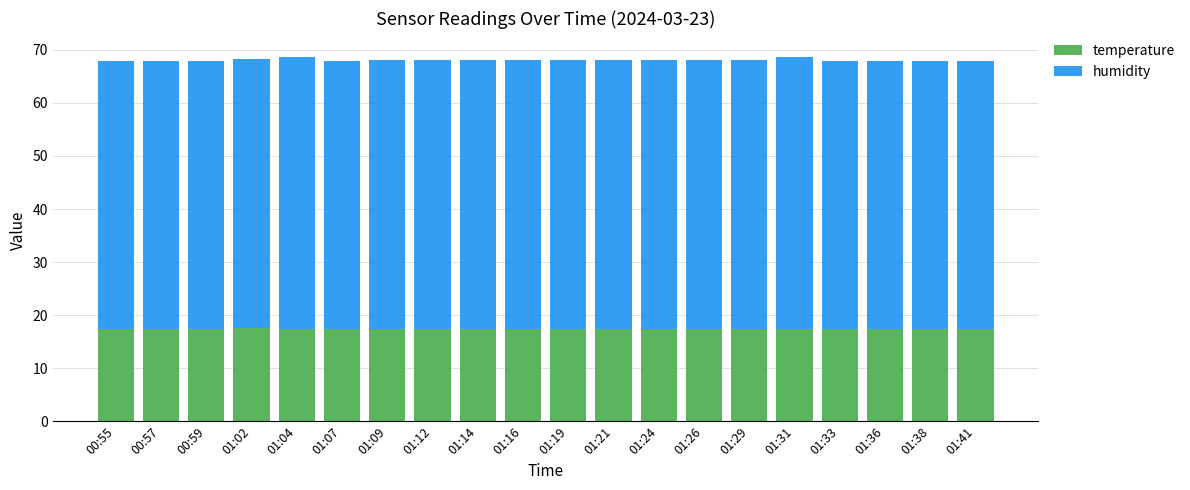

Are the bars horizontal?

No